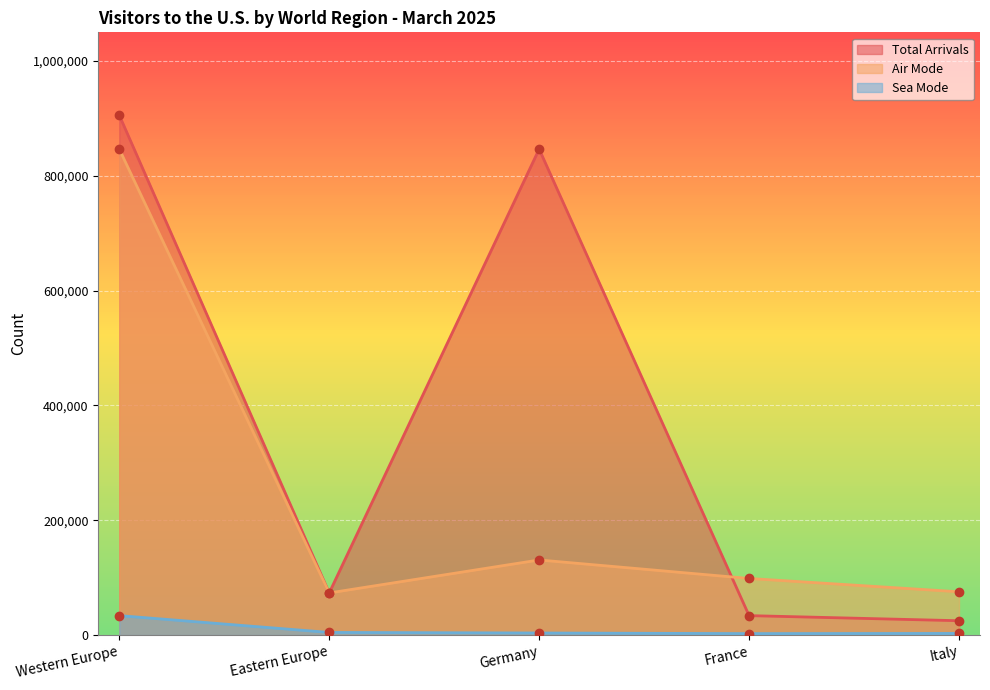

Rank the series by their maximum value, from lowest to highest.

Sea Mode, Air Mode, Total Arrivals